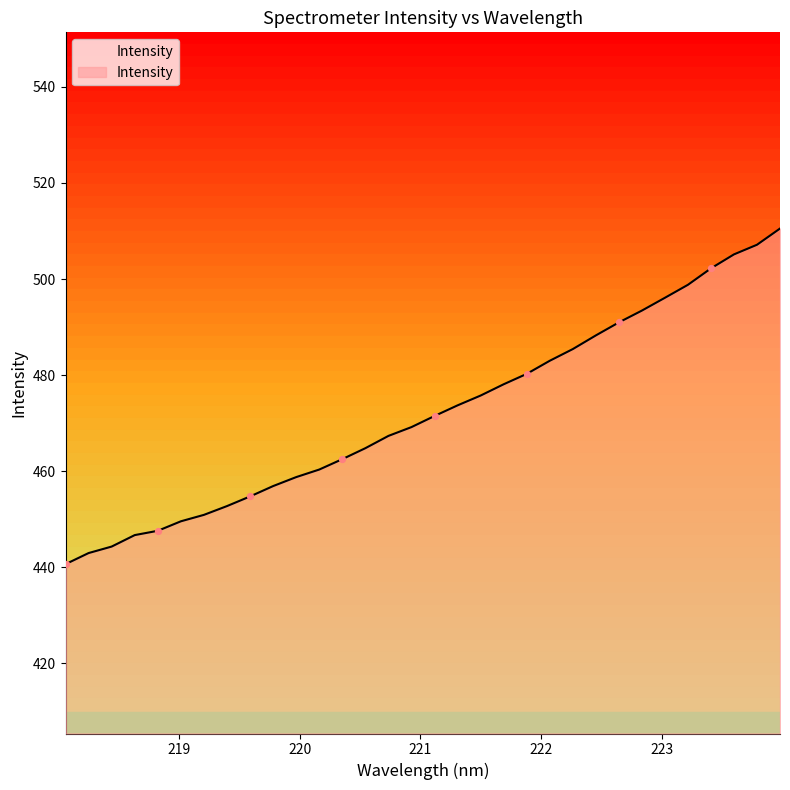

What is the smallest value displayed?

440.7